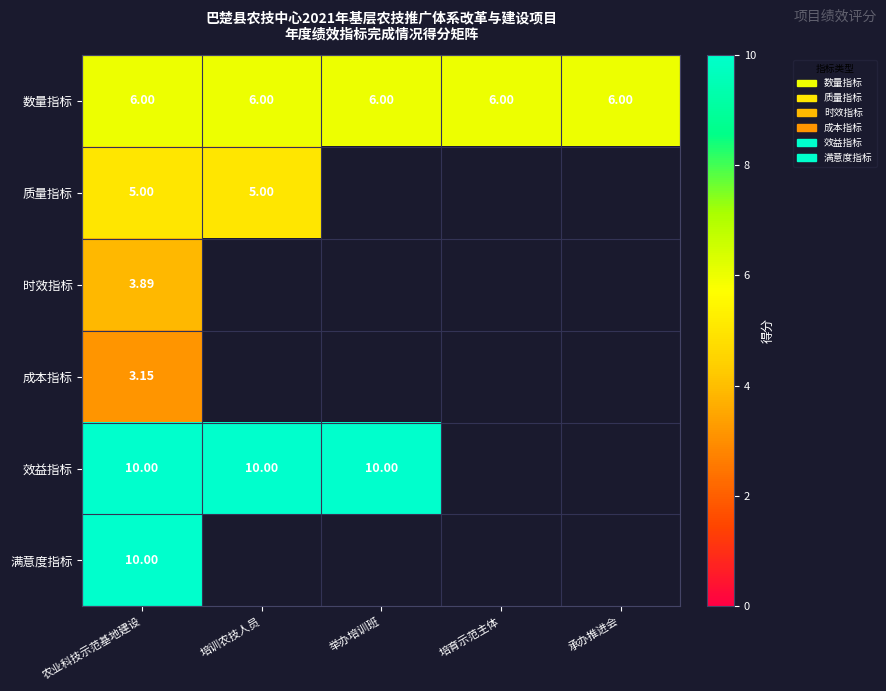

What is the greatest value displayed?

10.0